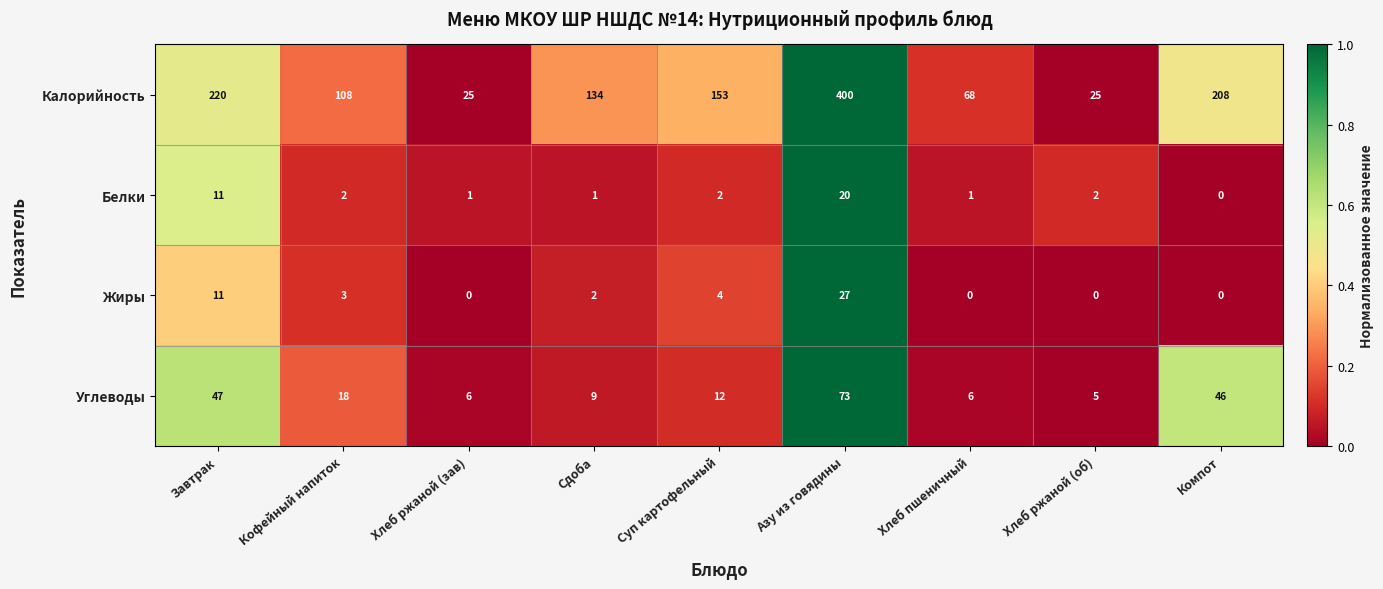

How many categories are shown in the chart?

9